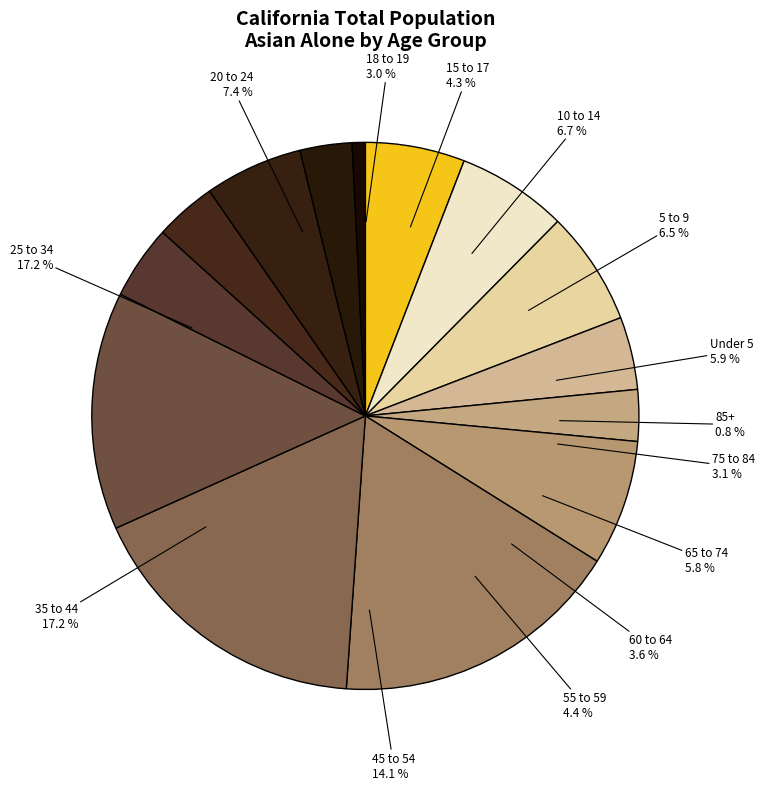

What percentage is the 35 to 44 years slice, to the nearest percent?

17%